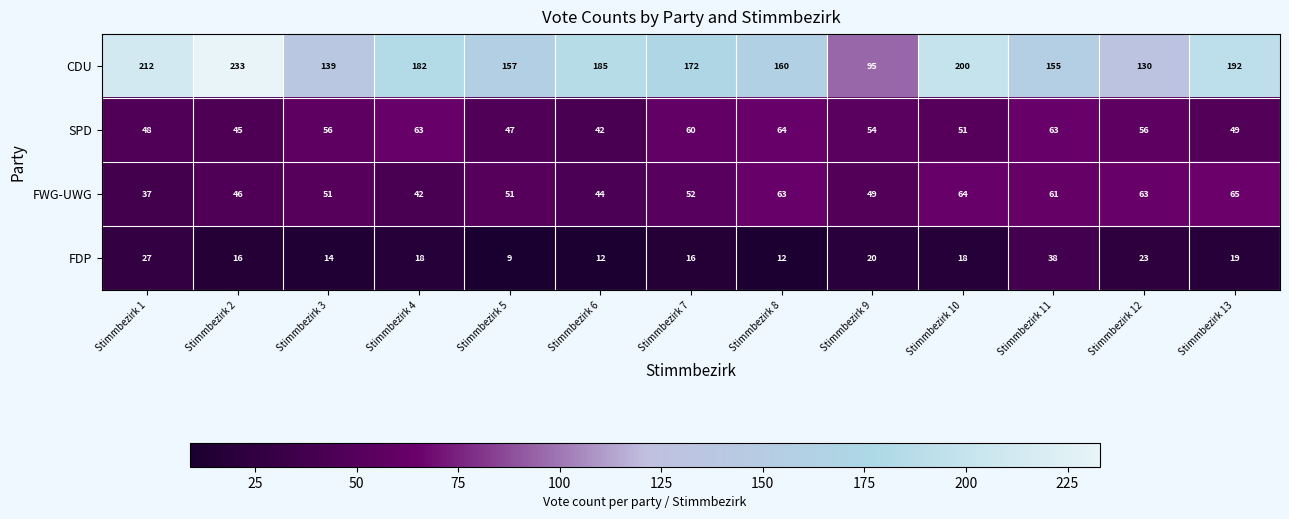

The value of CDU at Stimmbezirk 11 is 207. True or false?

False